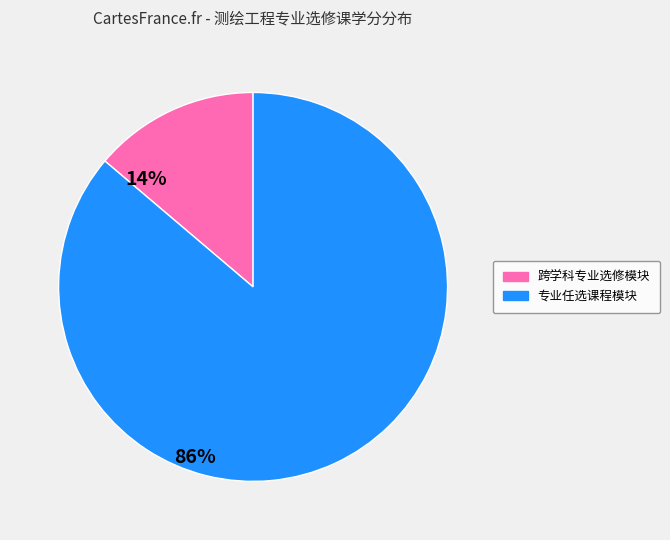

Is there any slice that represents more than half of the pie?

Yes